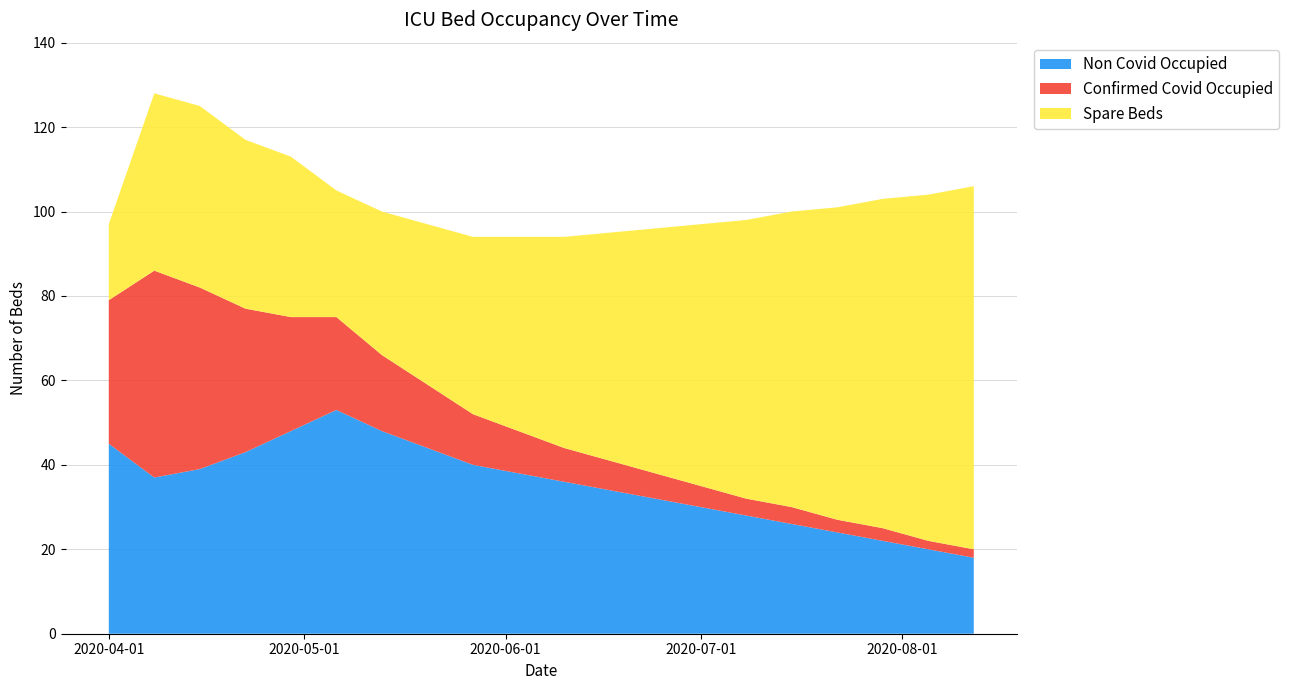

Reading right to left, what are all the values shown in this chart?

Non Covid Occupied: 18	20	22	24	26	28	30	32	34	36	38	40	44	48	53	48	43	39	37	45
Confirmed Covid Occupied: 2	2	3	3	4	4	5	6	7	8	10	12	15	18	22	27	34	43	49	34
Spare Beds: 86	82	78	74	70	66	62	58	54	50	46	42	38	34	30	38	40	43	42	18